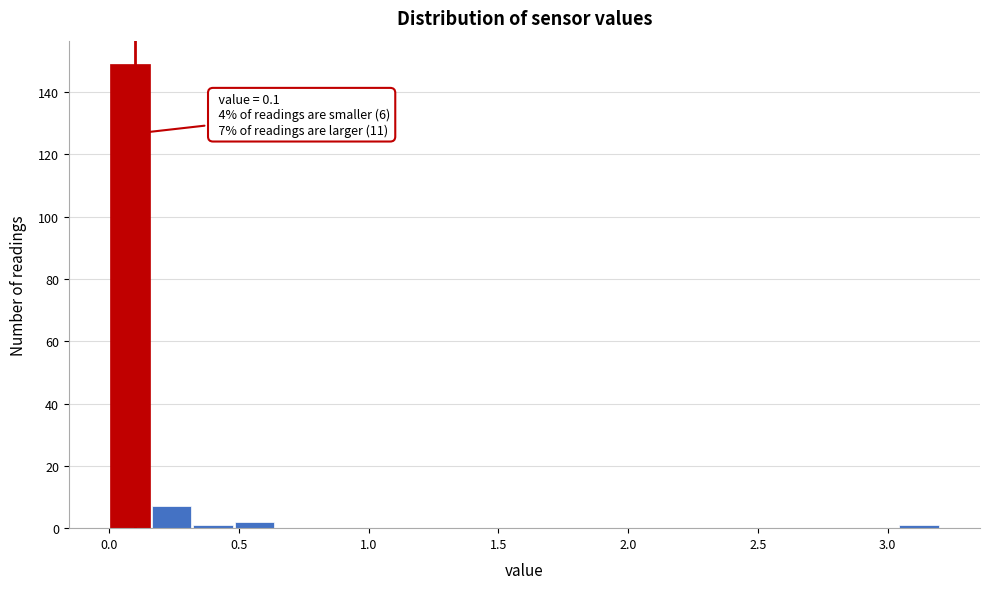

Around what value on the x-axis is the tallest bar? Give the approximate position of its centre, as read against the axis.

0.10